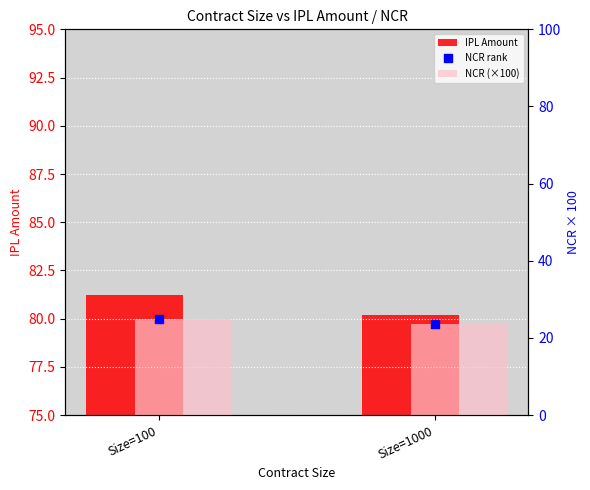

At which category is the sum across all series the highest?

Size=100